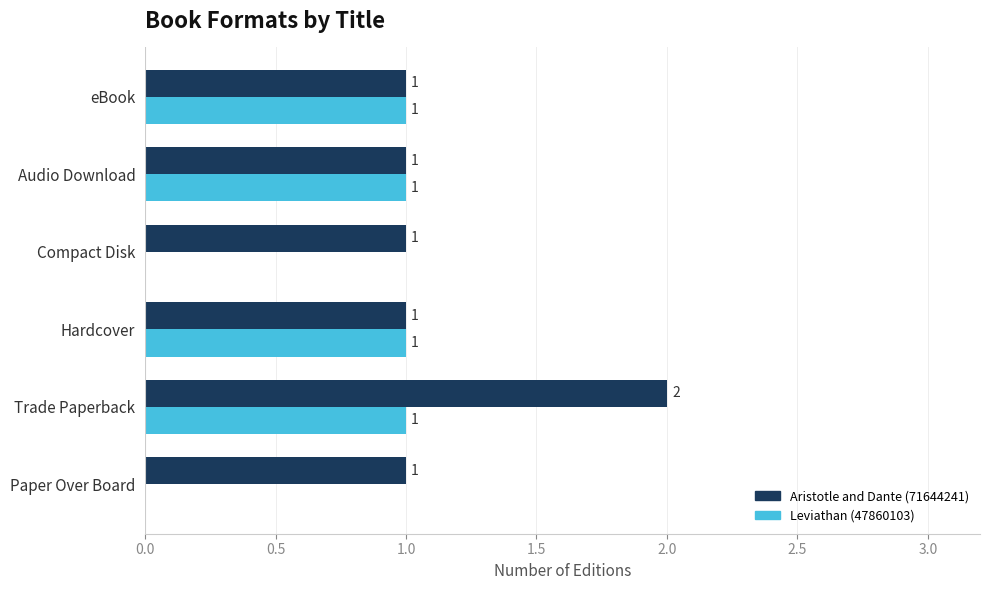

What is the sum of all Aristotle and Dante (71644241) values?

7